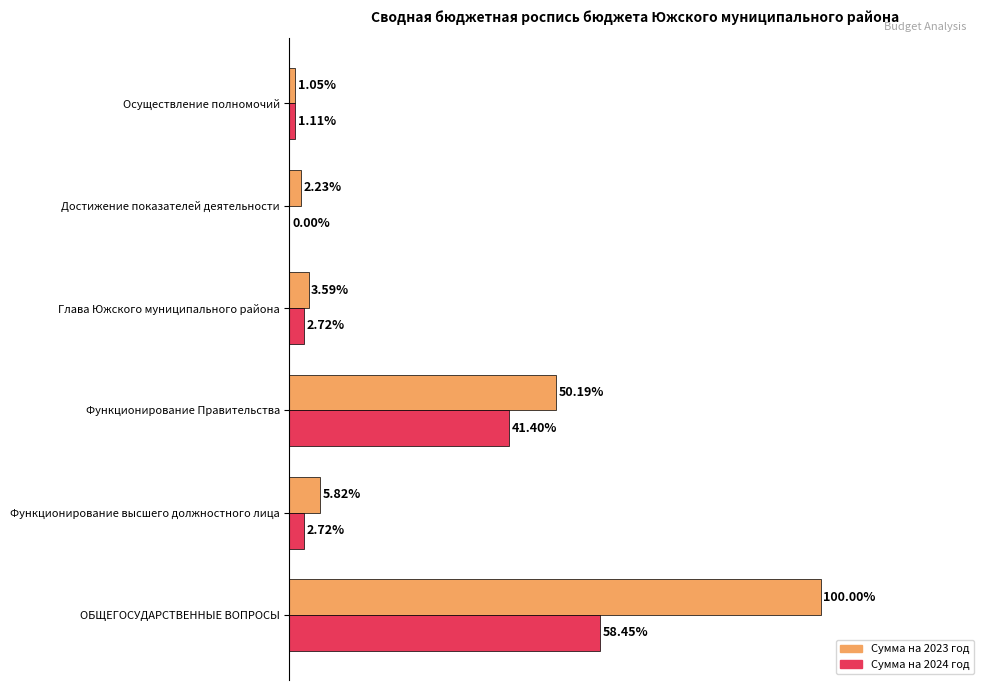

Is the value of Сумма на 2024 год at Функционирование Правительства greater than the value of Сумма на 2023 год at Осуществление полномочий?

Yes